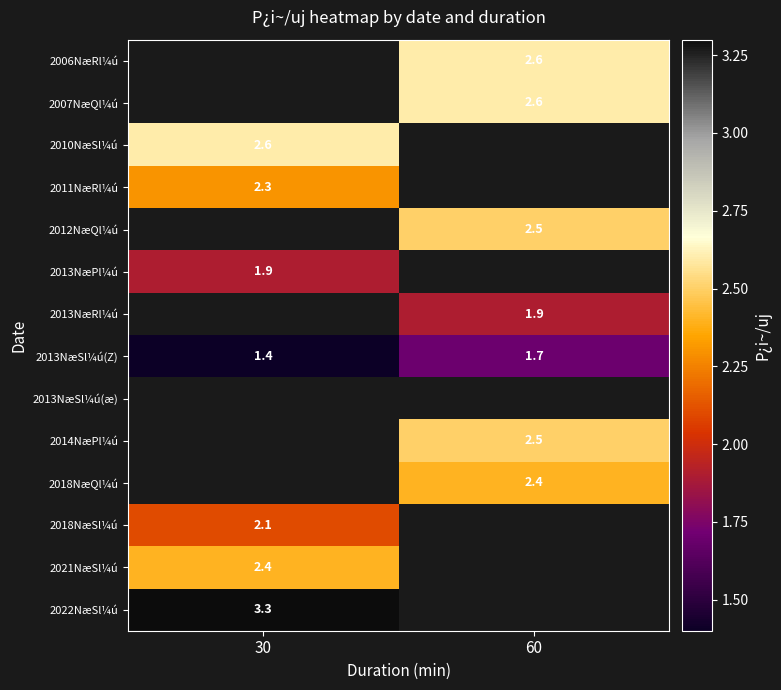

Which category has the lowest value across all series?

30